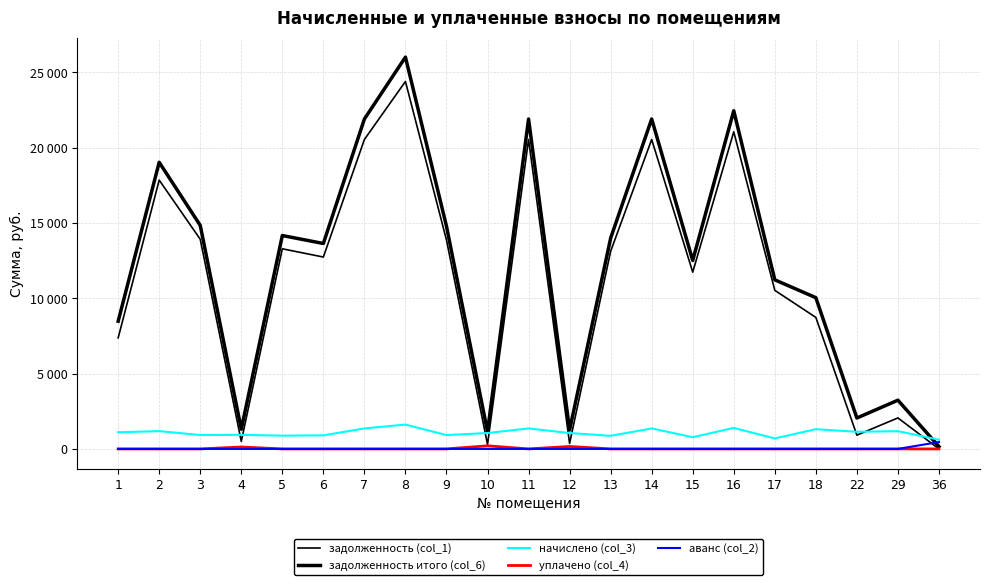

Read the начислено (col_3) value at 10.

1054.6